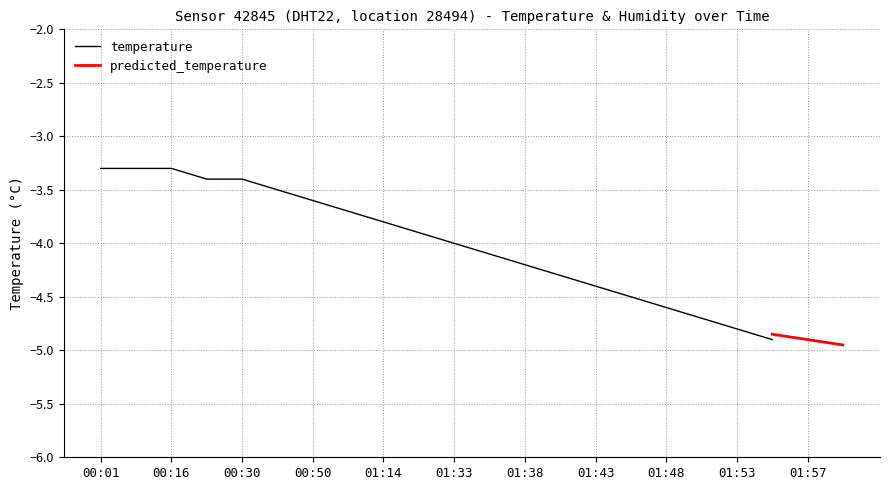

What is the minimum value shown in the chart?

-4.9